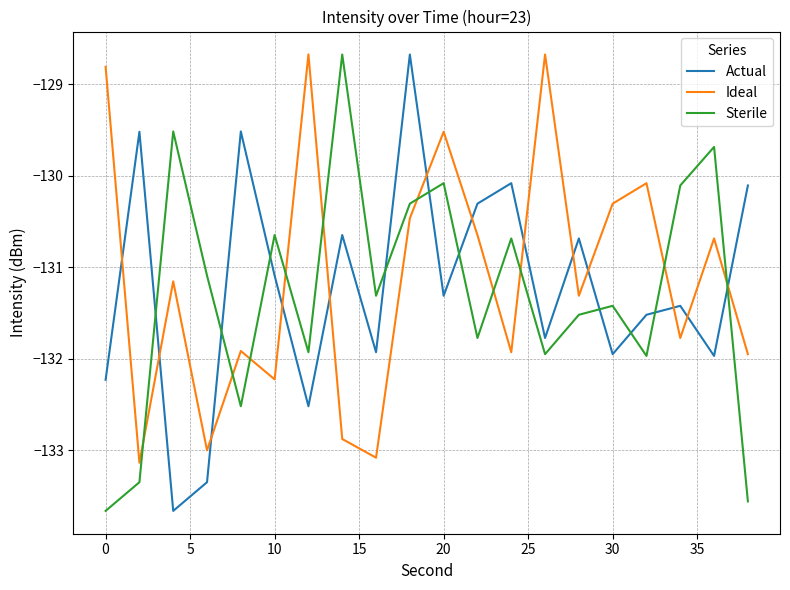

How many times do Ideal and Actual cross each other?

13